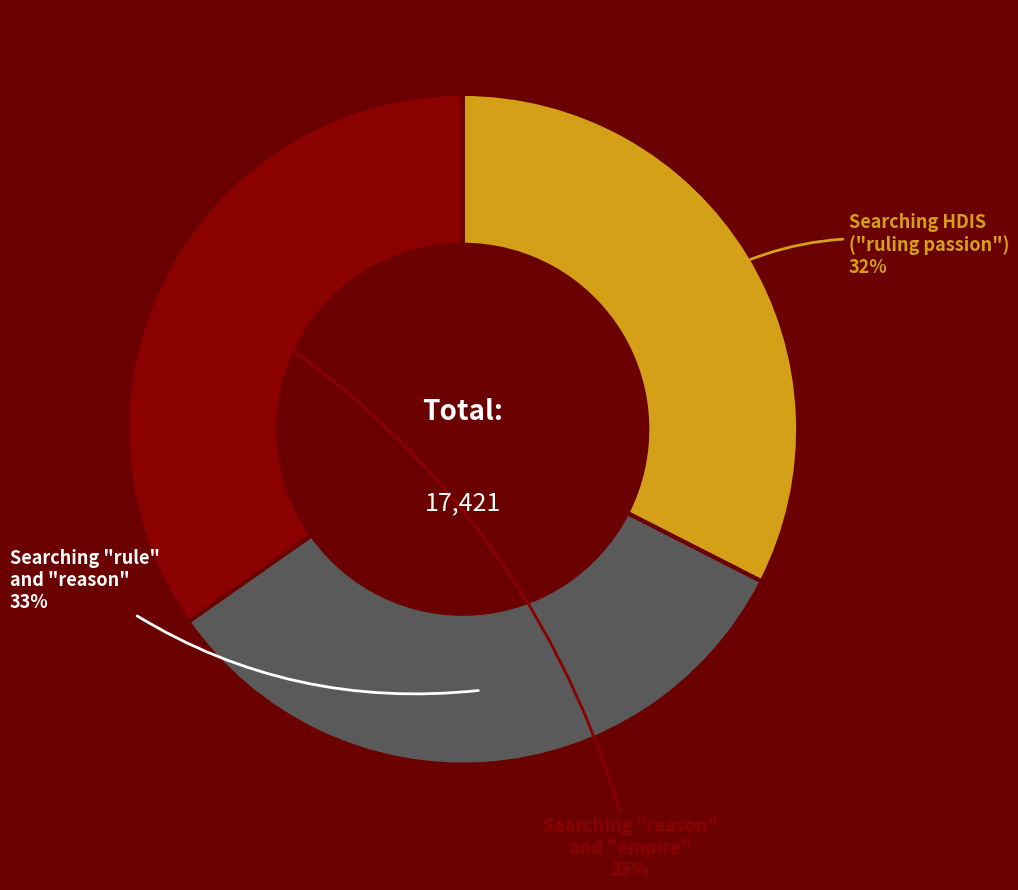

Do Searching HDIS ("ruling passion") and Searching "reason" and "empire" together represent more than half of the pie?

Yes